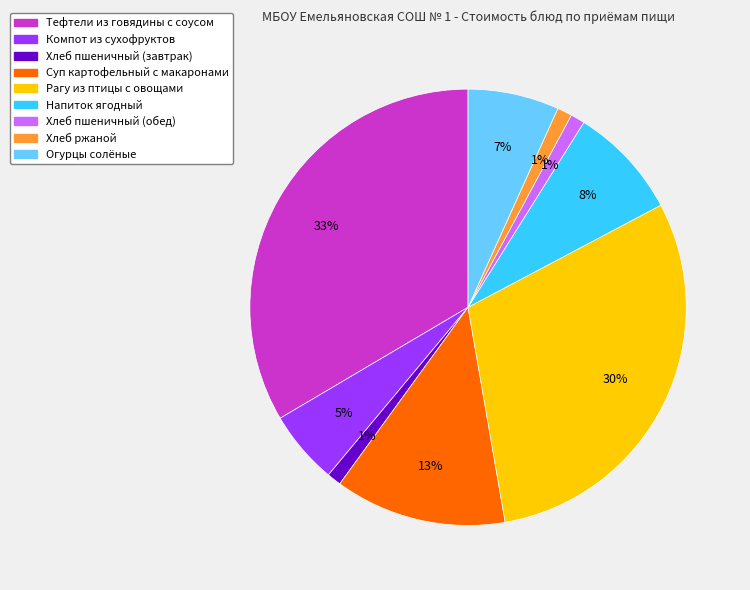

Do Огурцы солёные and Тефтели из говядины с соусом together represent more than half of the pie?

No